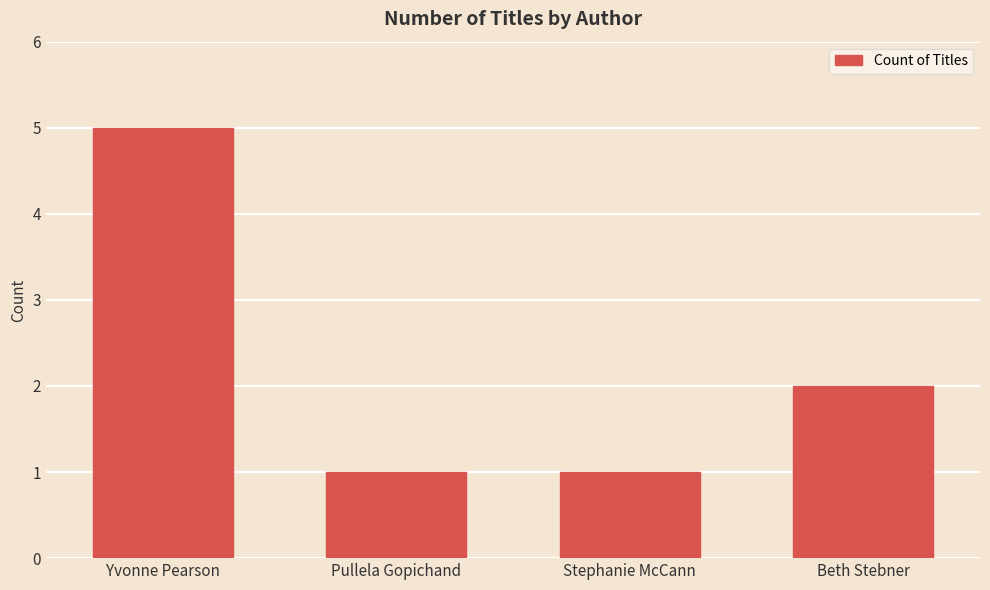

How many bars are there in total?

4